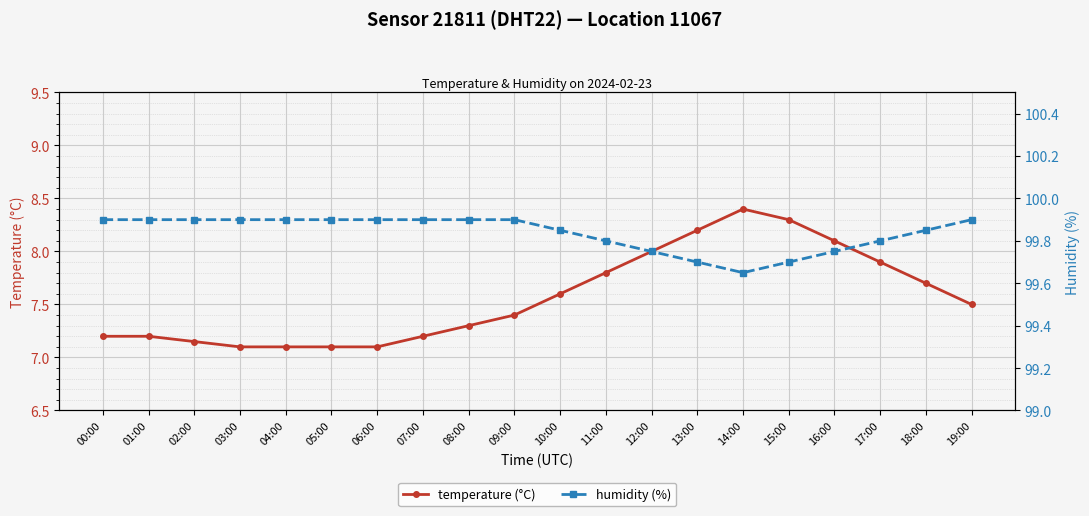

Which category has the highest value across all series?

00:00